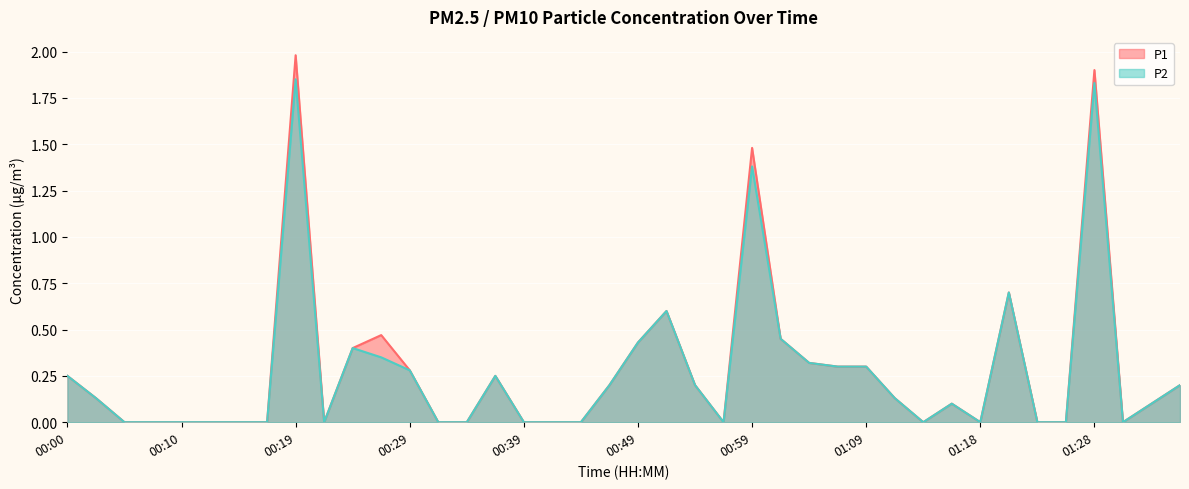

In P1, how many points are higher than both neighbors (excluding endpoints)?

8